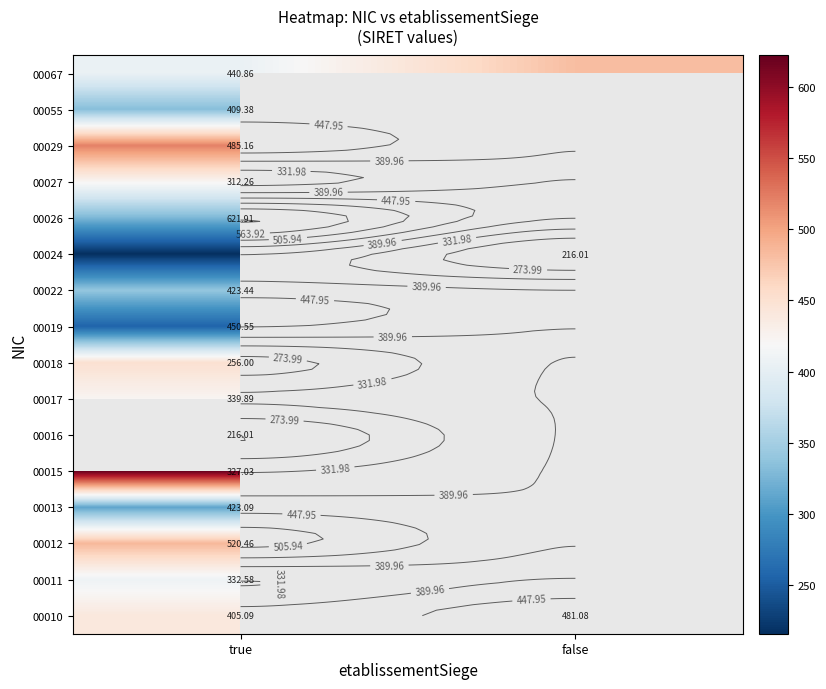

At how many categories does at least one series exceed 484?

1